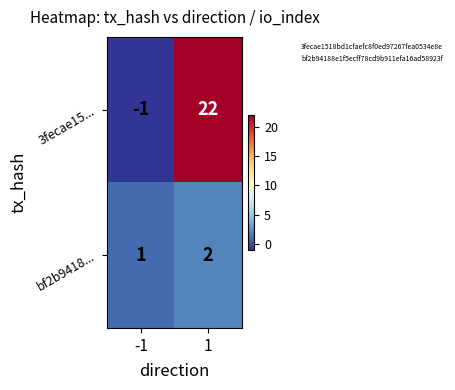

Is it true that 3fecae15... equals 31 at 1?

False